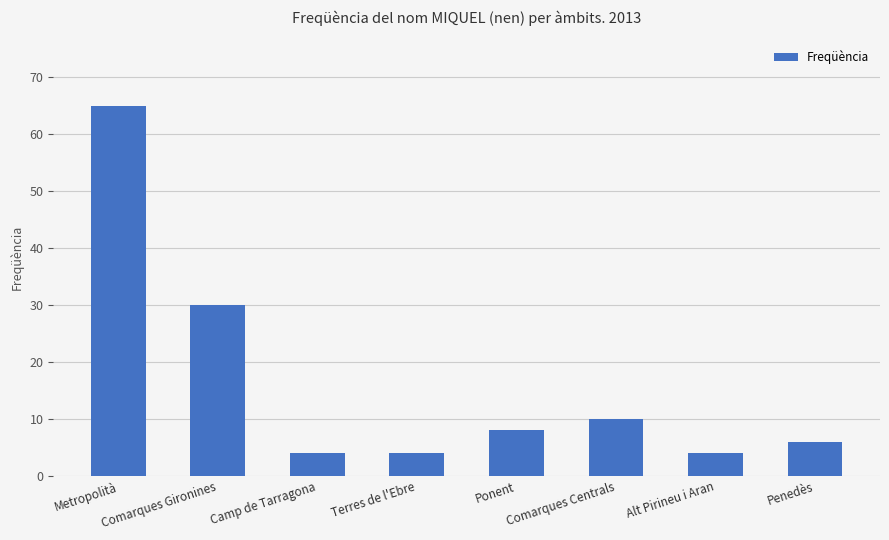

What is the sum of the values at Alt Pirineu i Aran and Camp de Tarragona?

8